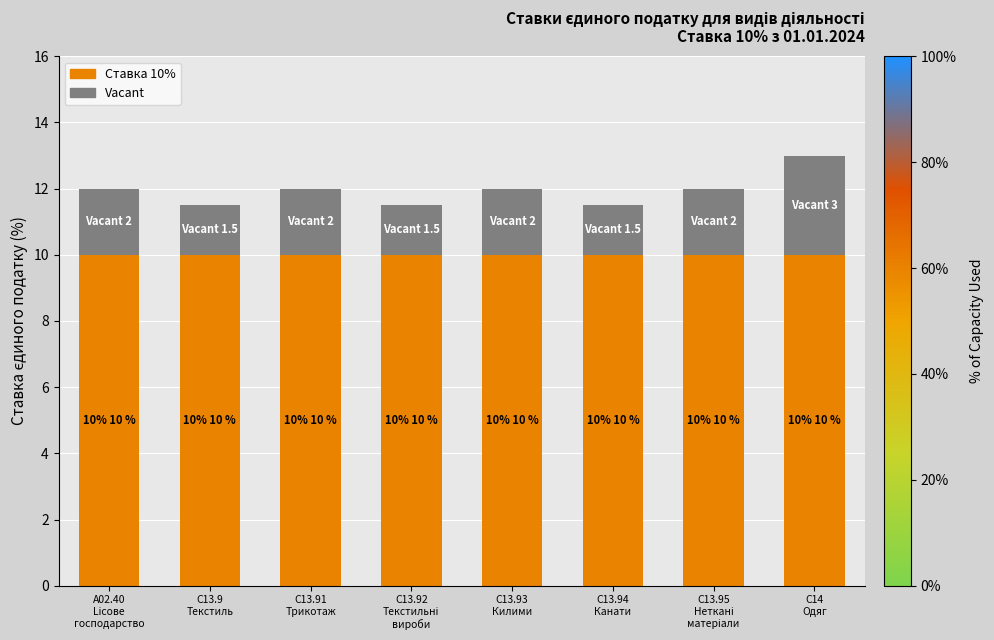

What is the highest value of the Ставка 10% series?

10.0